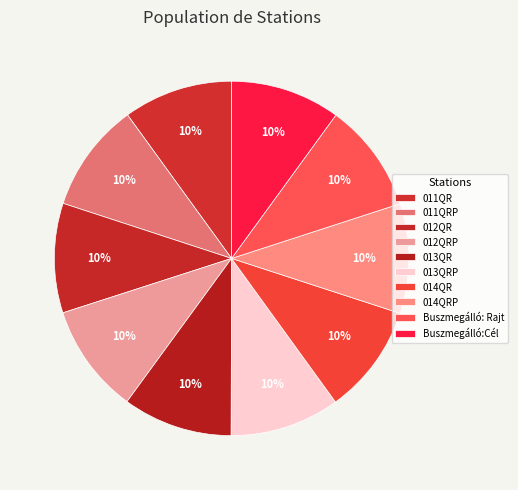

How many slices are in this pie chart?

10